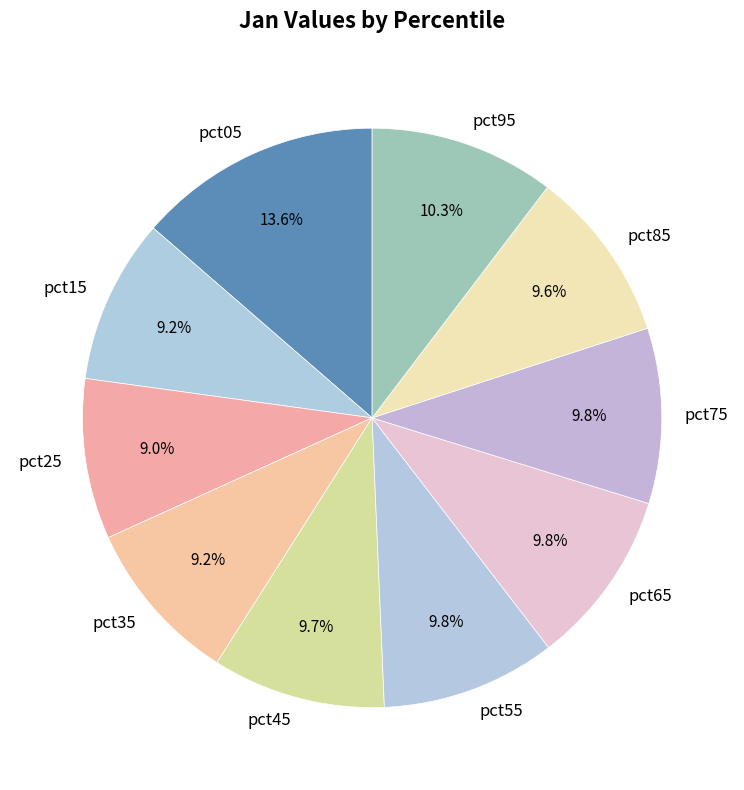

To the nearest percent, what percentage of the pie is pct25?

9%